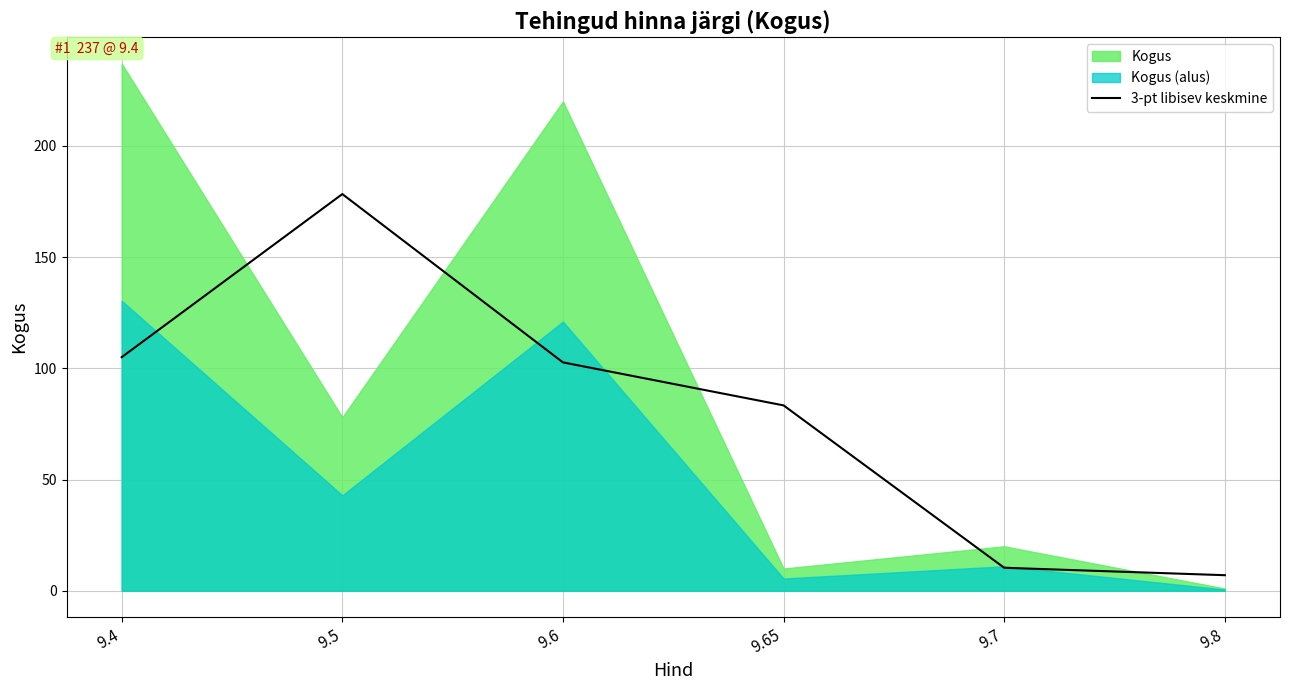

The value at 9.7 is 18.3. True or false?

False